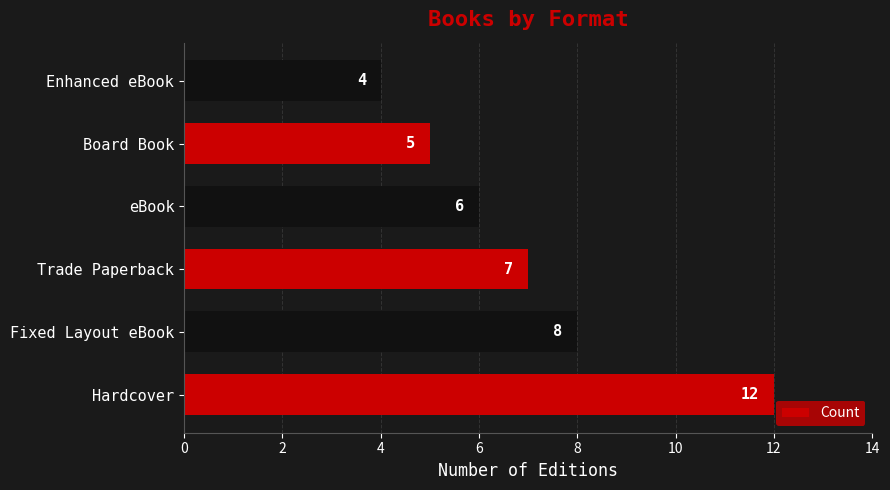

Rank the categories by value from highest to lowest.

Hardcover, Fixed Layout eBook, Trade Paperback, eBook, Board Book, Enhanced eBook